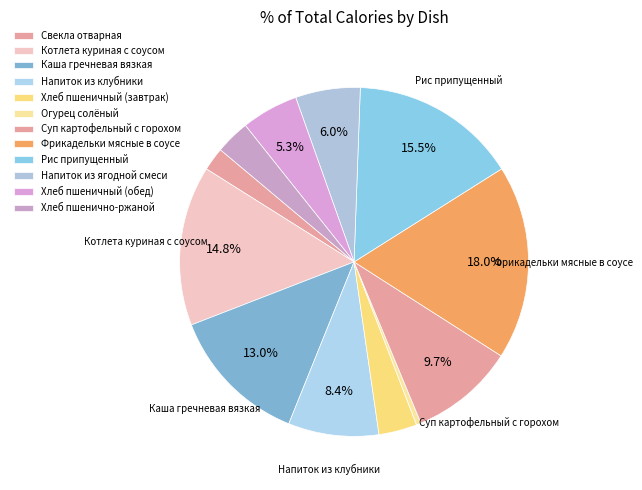

Rank the categories by value from lowest to highest.

Огурец солёный, Свекла отварная, Хлеб пшенично-ржаной, Хлеб пшеничный (завтрак), Хлеб пшеничный (обед), Напиток из ягодной смеси, Напиток из клубники, Суп картофельный с горохом, Каша гречневая вязкая, Котлета куриная с соусом, Рис припущенный, Фрикадельки мясные в соусе